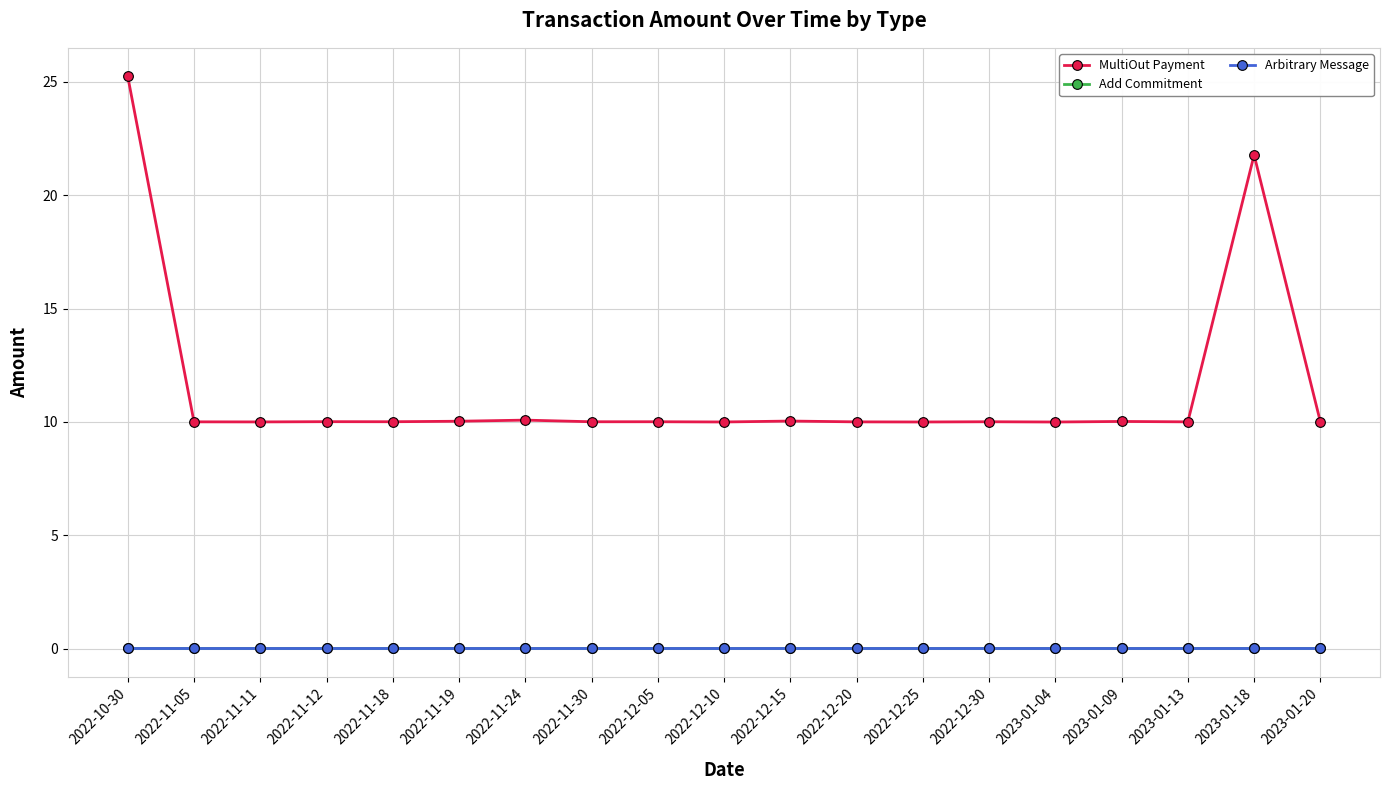

What is the label of the 19th point from the left?

2023-01-20